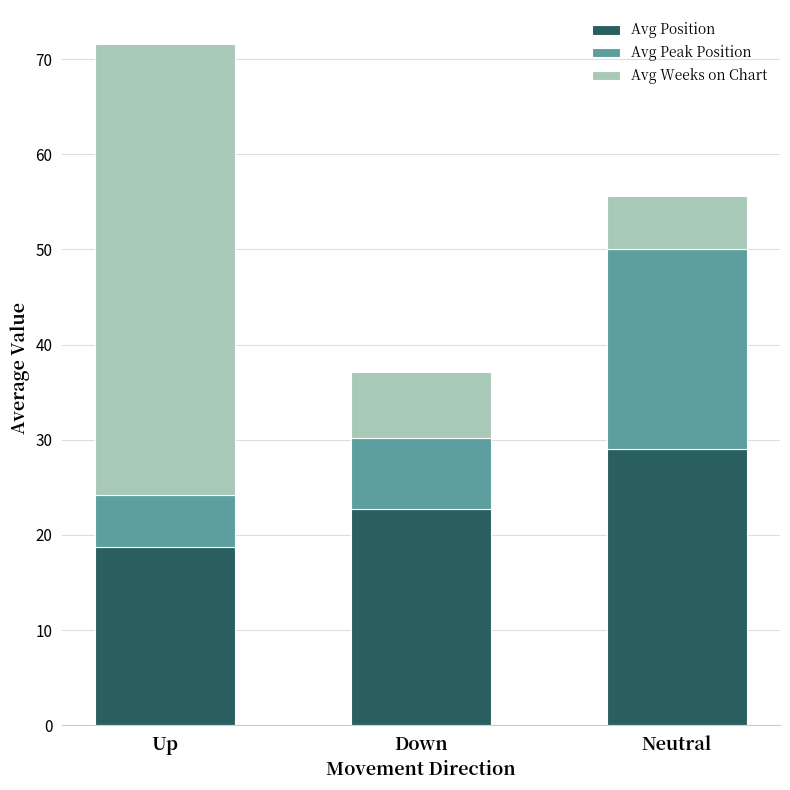

Where does the Avg Position series first go above 22?

Down